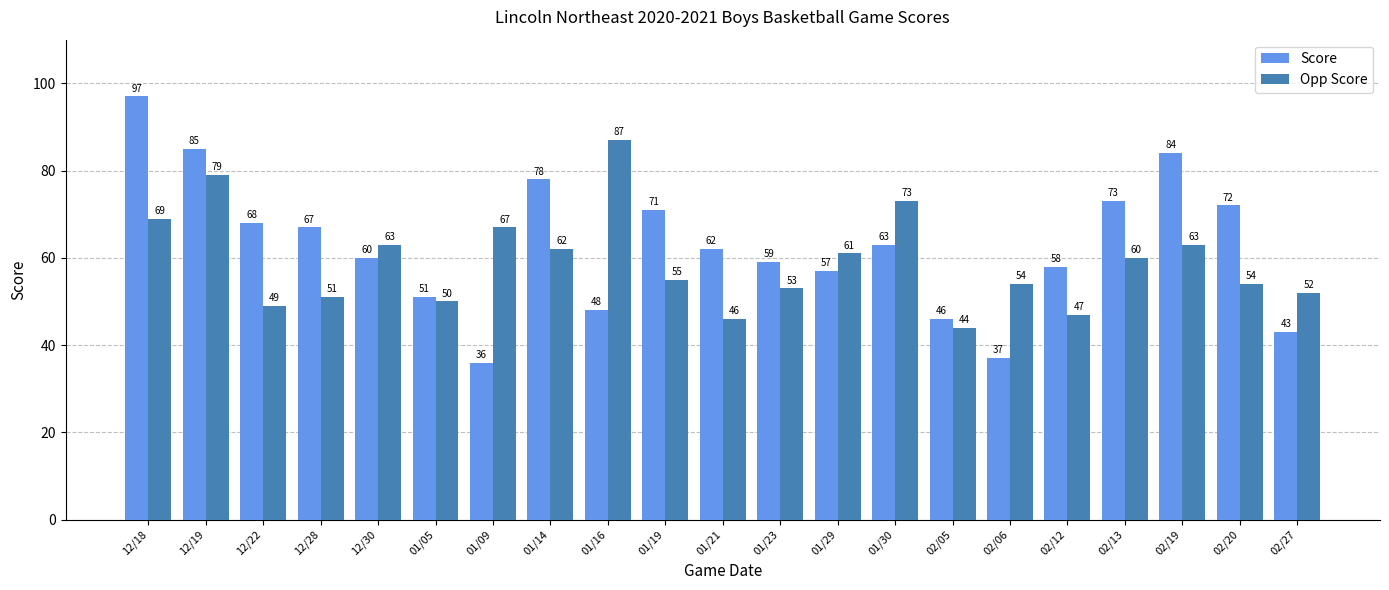

Reading right to left, extract all data points from this chart.

Score: 43	72	84	73	58	37	46	63	57	59	62	71	48	78	36	51	60	67	68	85	97
Opp Score: 52	54	63	60	47	54	44	73	61	53	46	55	87	62	67	50	63	51	49	79	69